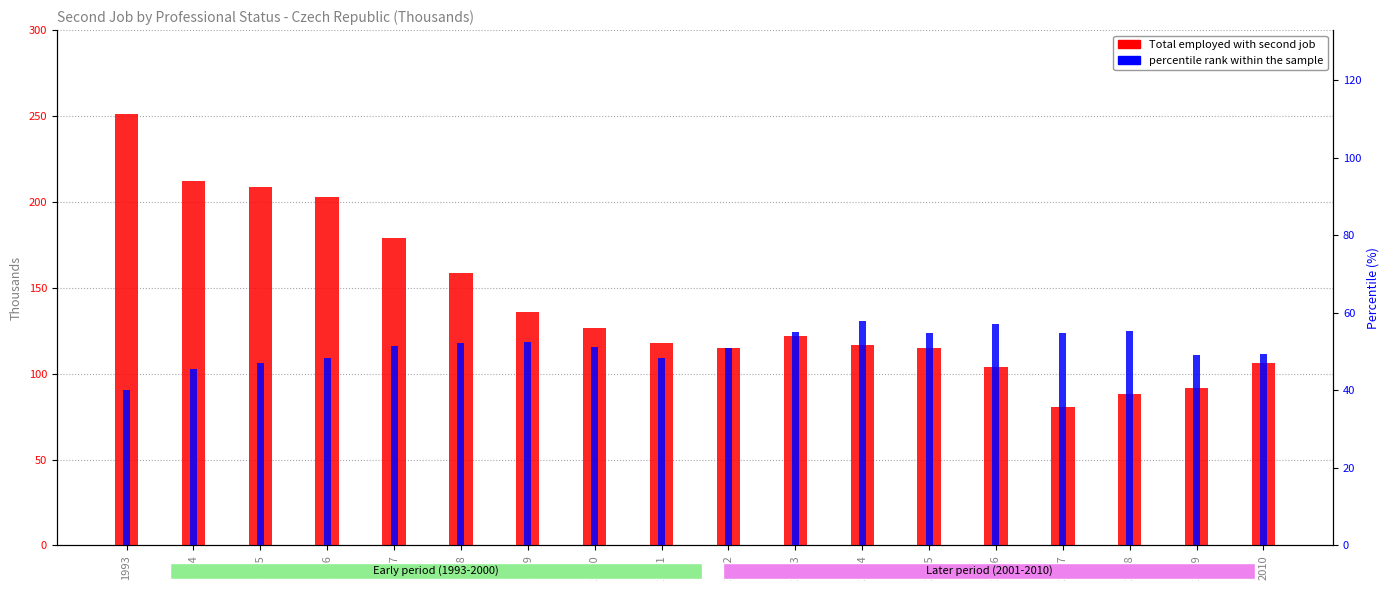

Where does the Total employed with second job series first go above 121?

1993